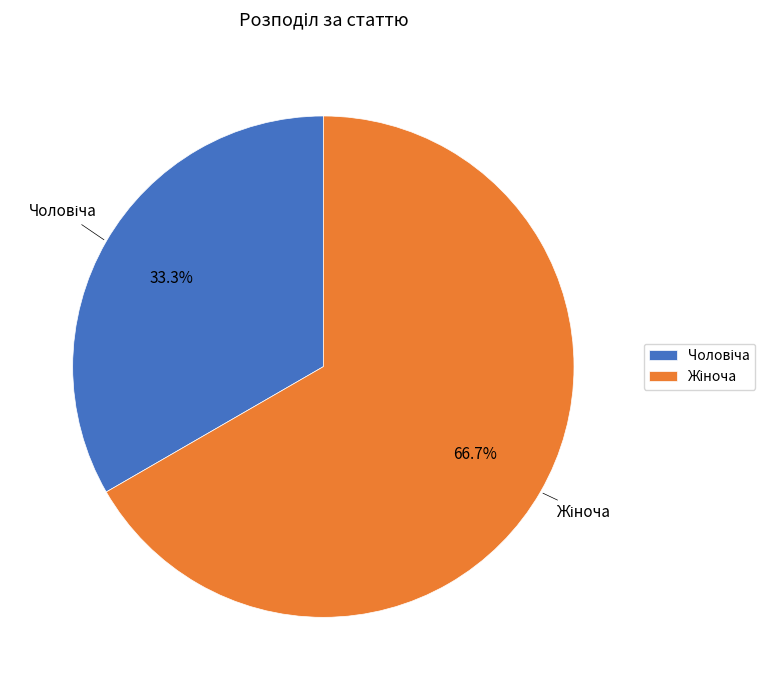

Is there any slice that represents more than half of the pie?

Yes